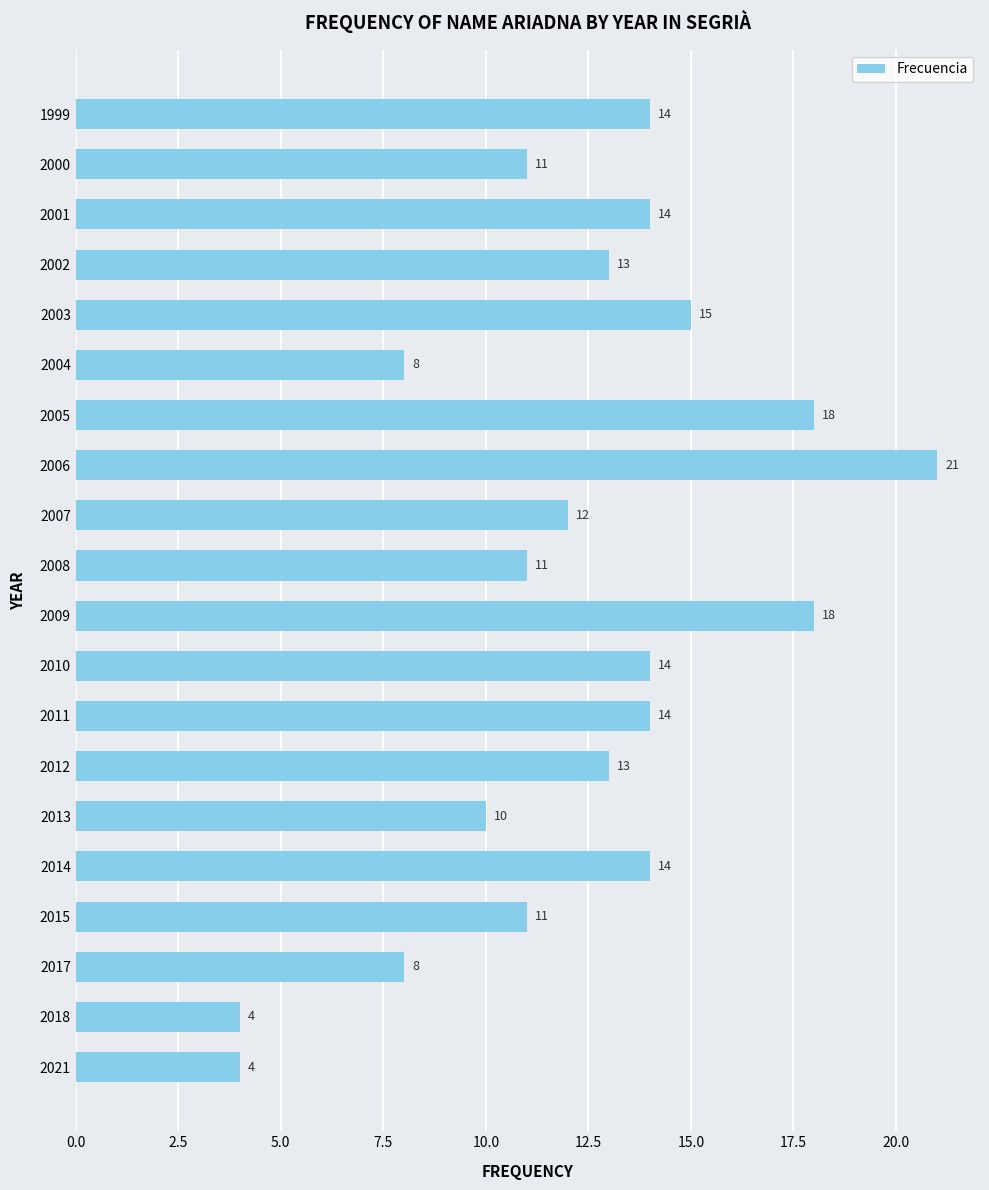

What is the difference between the values at 2000 and 1999?

3